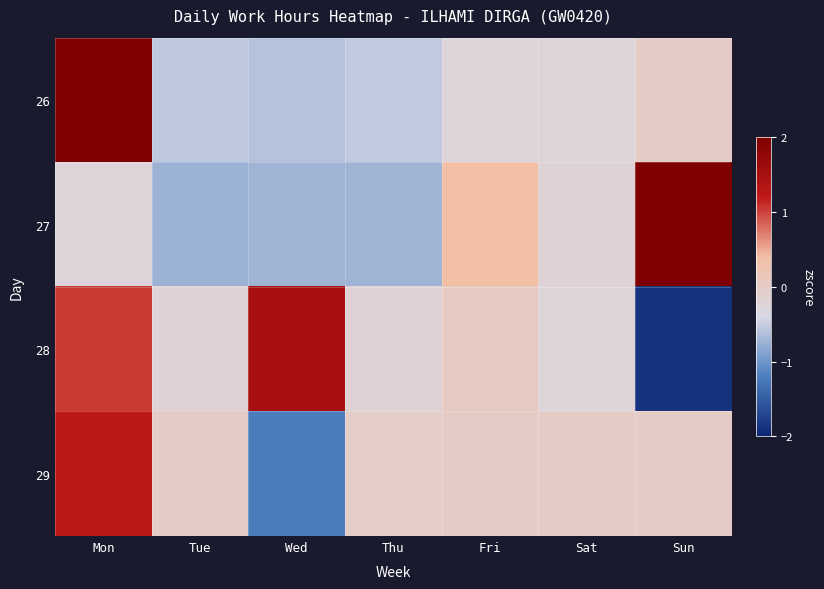

What is the total value across all series at Mon?

4.3